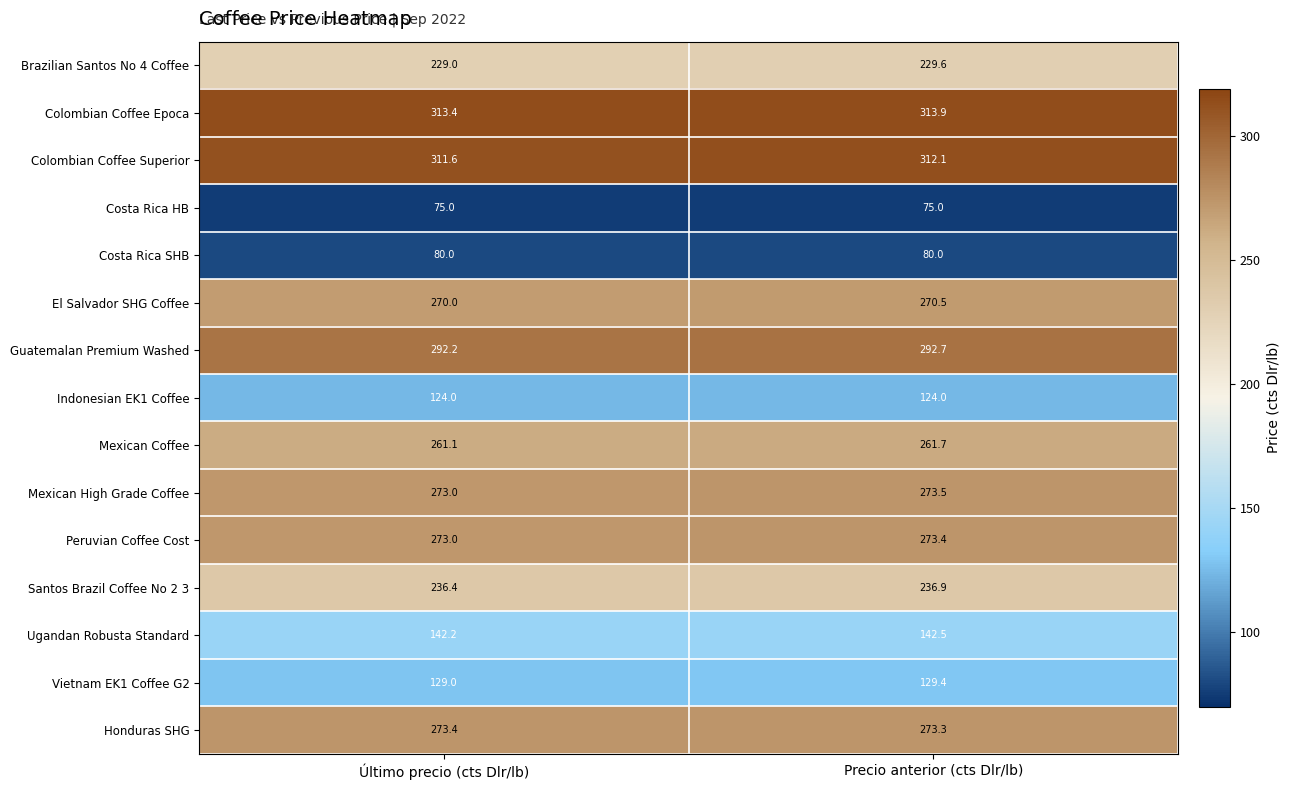

Reading left to right, extract all data points from this chart.

Brazilian Santos No 4 Coffee: 229.0	229.6
Colombian Coffee Epoca: 313.4	313.9
Colombian Coffee Superior: 311.6	312.1
Costa Rica HB: 75.0	75.0
Costa Rica SHB: 80.0	80.0
El Salvador SHG Coffee: 270.0	270.5
Guatemalan Premium Washed: 292.2	292.7
Indonesian EK1 Coffee: 124.0	124.0
Mexican Coffee: 261.1	261.7
Mexican High Grade Coffee: 273.0	273.5
Peruvian Coffee Cost: 273.0	273.4
Santos Brazil Coffee No 2 3: 236.4	236.9
Ugandan Robusta Standard: 142.2	142.5
Vietnam EK1 Coffee G2: 129.0	129.4
Honduras SHG: 273.4	273.3